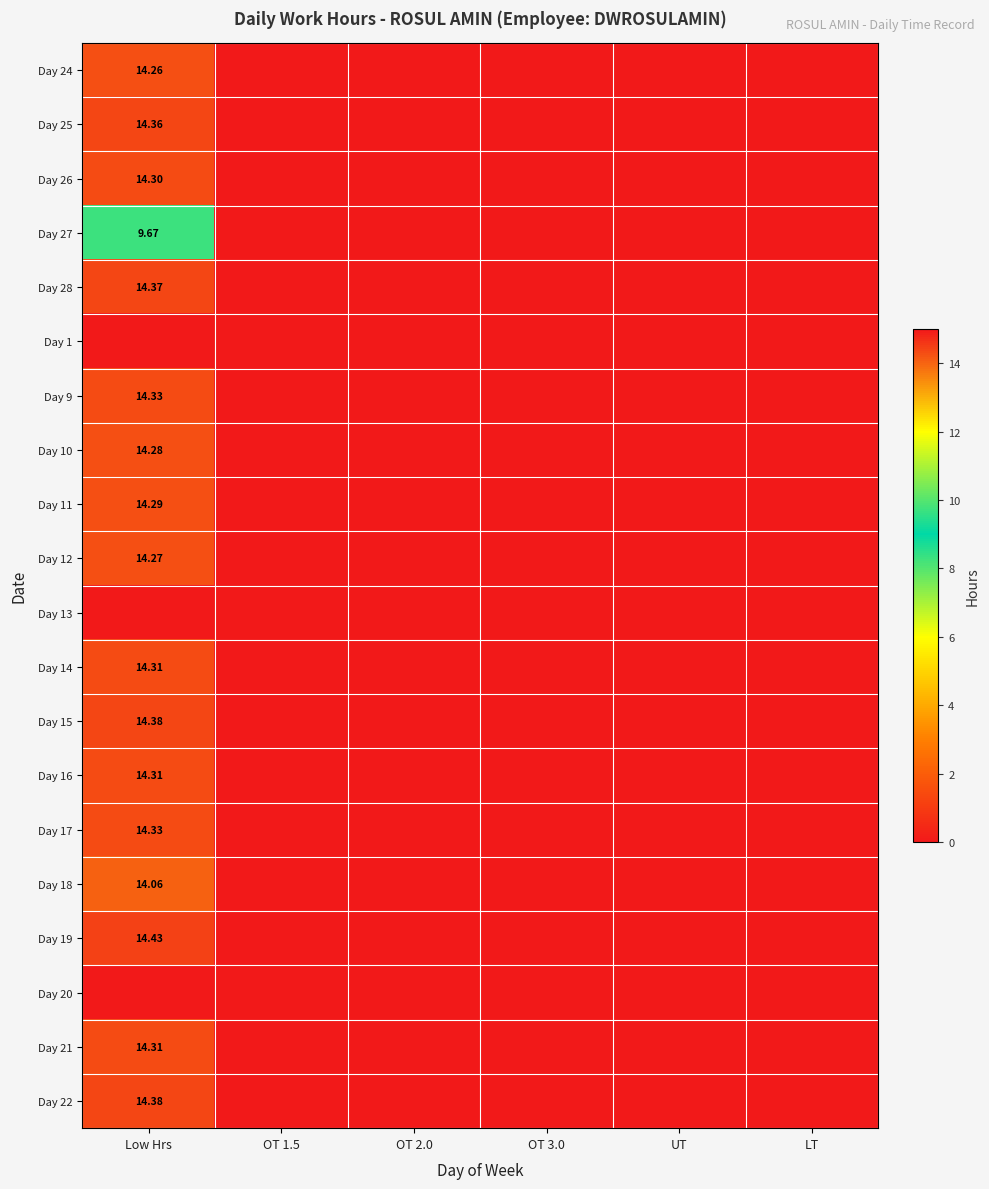

Count the number of categories in the chart.

6